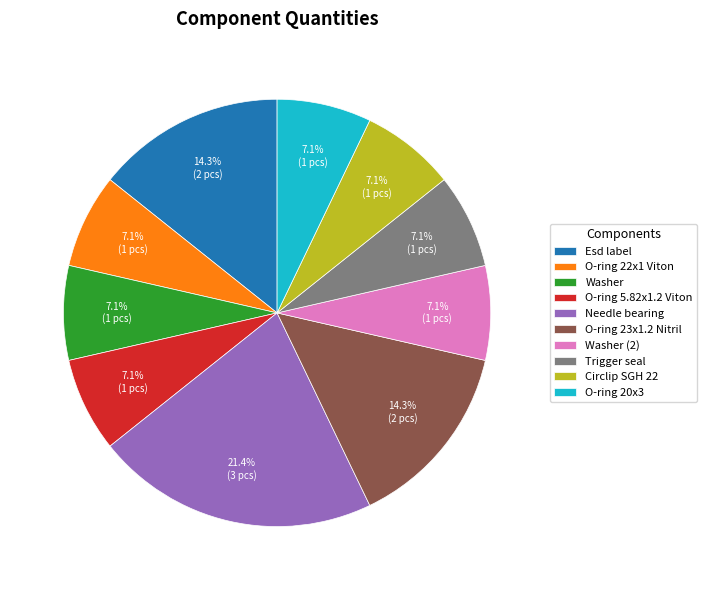

What is the largest slice in the pie chart?

Needle bearing